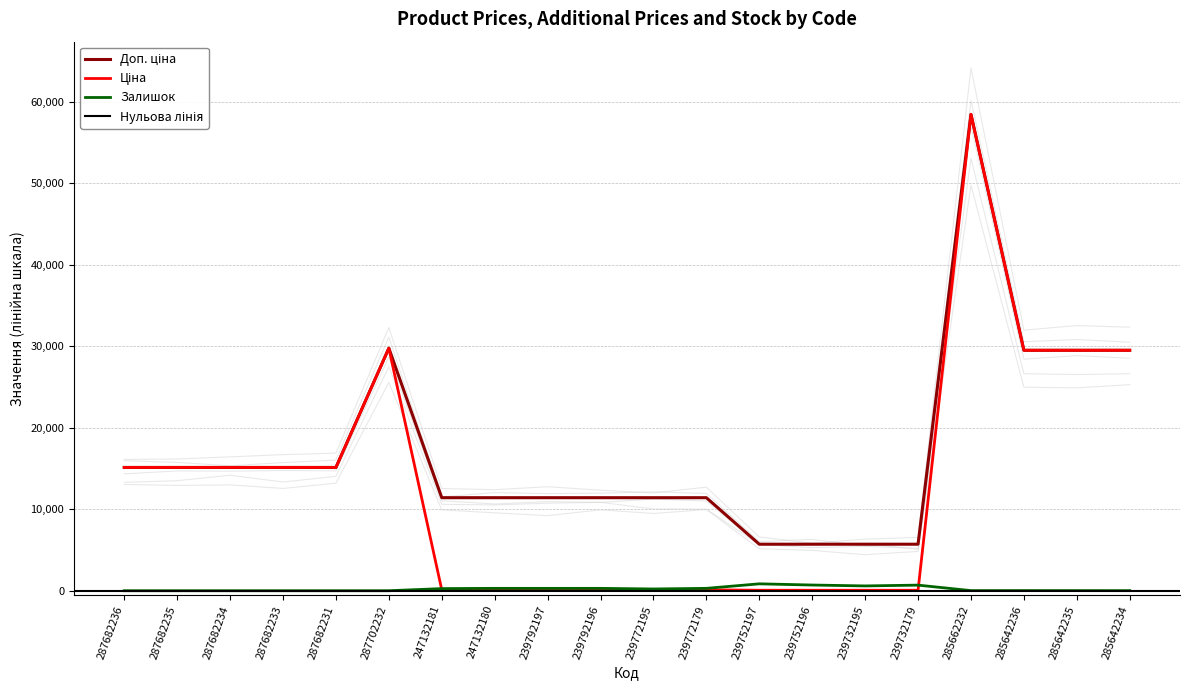

How many data points in Доп. ціна are above 15120?

5